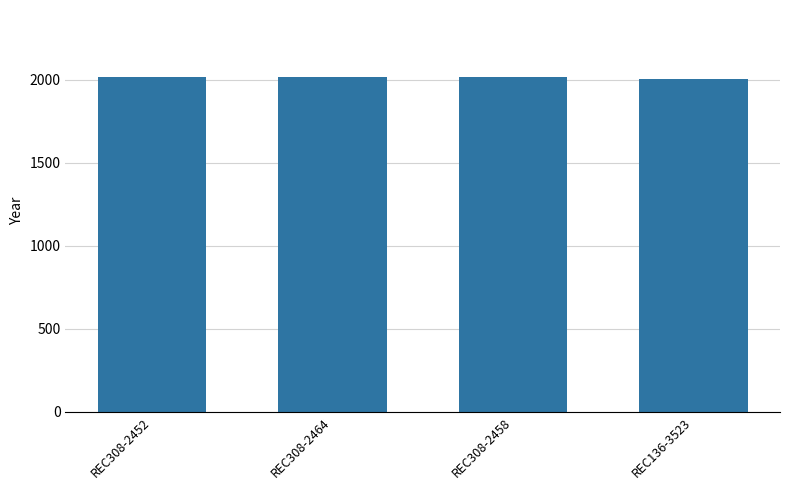

What is the smallest value displayed?

2007